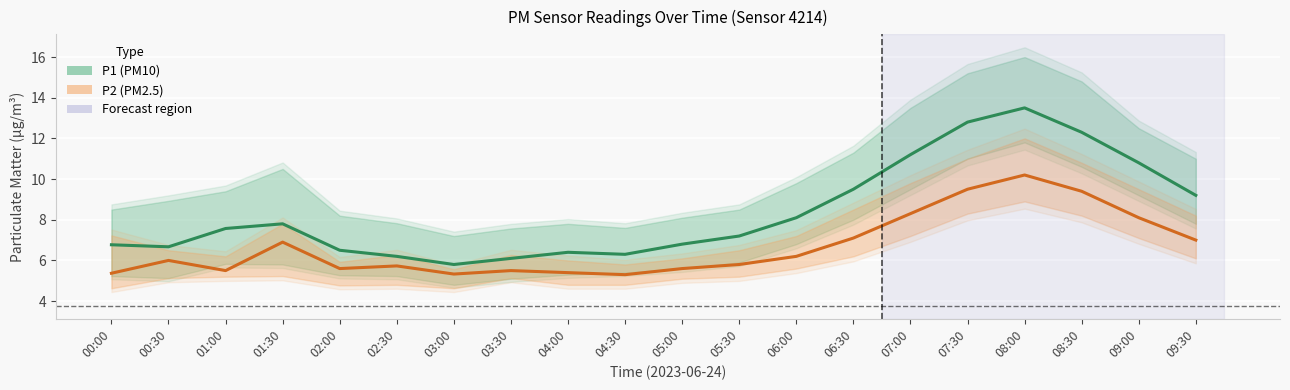

Reading left to right, extract all data points from this chart.

P1 (PM10): 6.8	6.7	7.6	7.8	6.5	6.2	5.8	6.1	6.4	6.3	6.8	7.2	8.1	9.5	11.2	12.8	13.5	12.3	10.8	9.2
P2 (PM2.5): 5.4	6.0	5.5	6.9	5.6	5.7	5.3	5.5	5.4	5.3	5.6	5.8	6.2	7.1	8.3	9.5	10.2	9.4	8.1	7.0